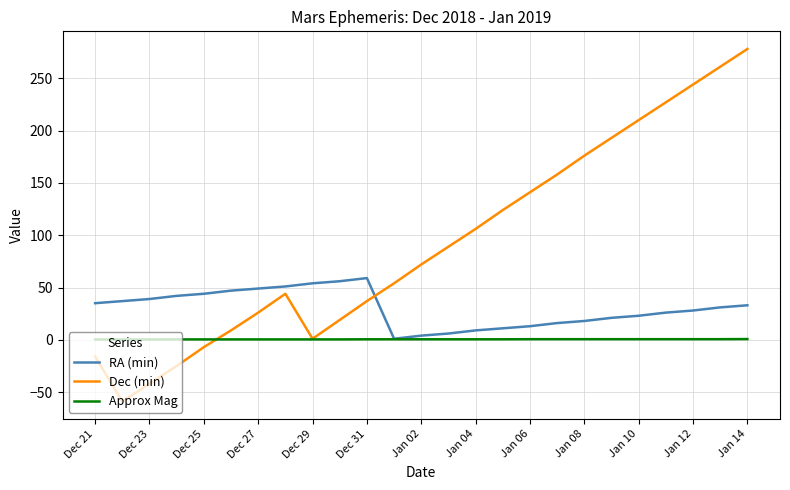

What is the sum of all RA (min) values?

753.0